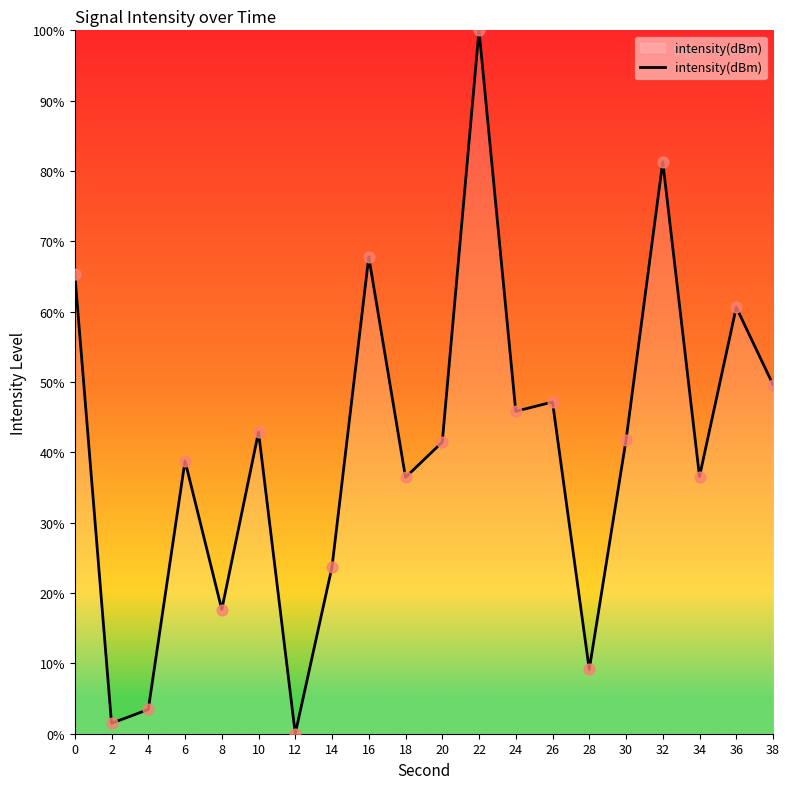

What is the change in value from 30 to 32?

+39.6